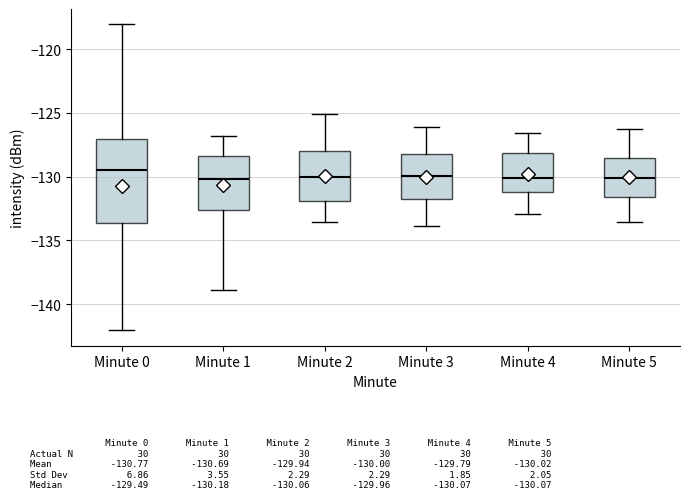

Reading left to right, read every box against the y-axis: the position of its median line, the range the box covers, and the ends of its whiskers. The values are not printed on the chart, so give them approximately, as read against the axis.

Minute 0: median -129.5, box -133.5 to -127.0, whiskers -142.0 to -118.0
Minute 1: median -130.0, box -132.5 to -128.5, whiskers -139.0 to -127.0
Minute 2: median -130.0, box -132.0 to -128.0, whiskers -133.5 to -125.0
Minute 3: median -130.0, box -131.5 to -128.0, whiskers -134.0 to -126.0
Minute 4: median -130.0, box -131.0 to -128.0, whiskers -133.0 to -126.5
Minute 5: median -130.0, box -131.5 to -128.5, whiskers -133.5 to -126.0